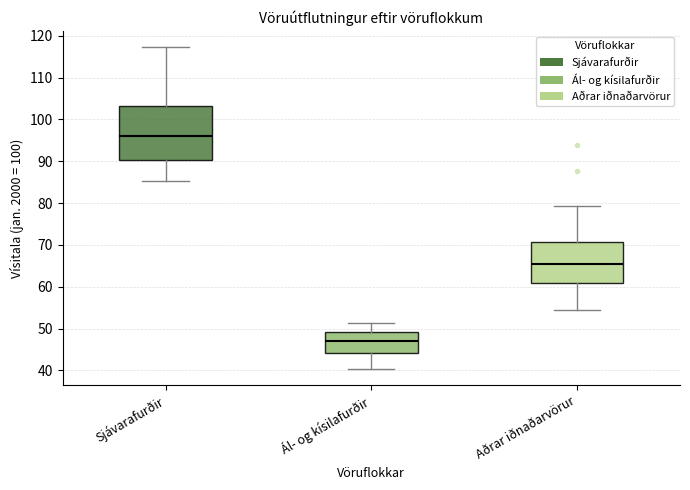

Comparing the boxes themselves (not the whiskers), which one is the tallest?

Sjávarafurðir